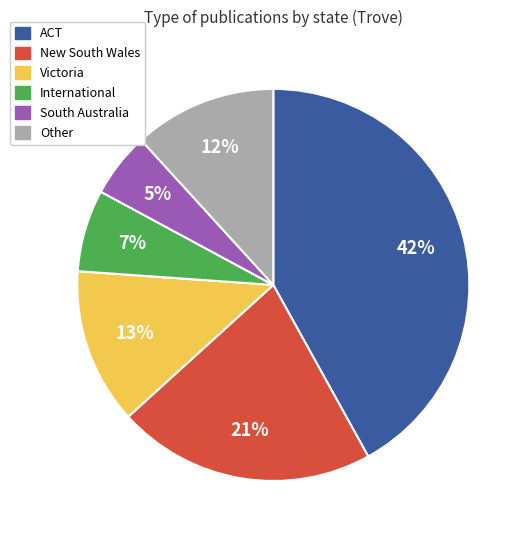

To the nearest percent, what is the difference between the largest and smallest slice percentages?

37%